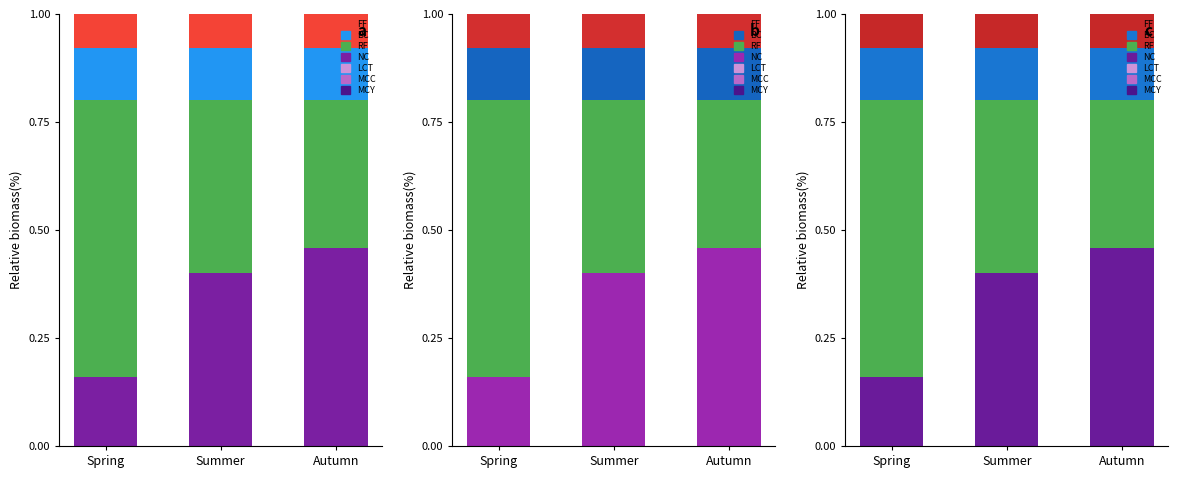

Is the value of nam at Spring greater than the value of nữ at Summer?

Yes